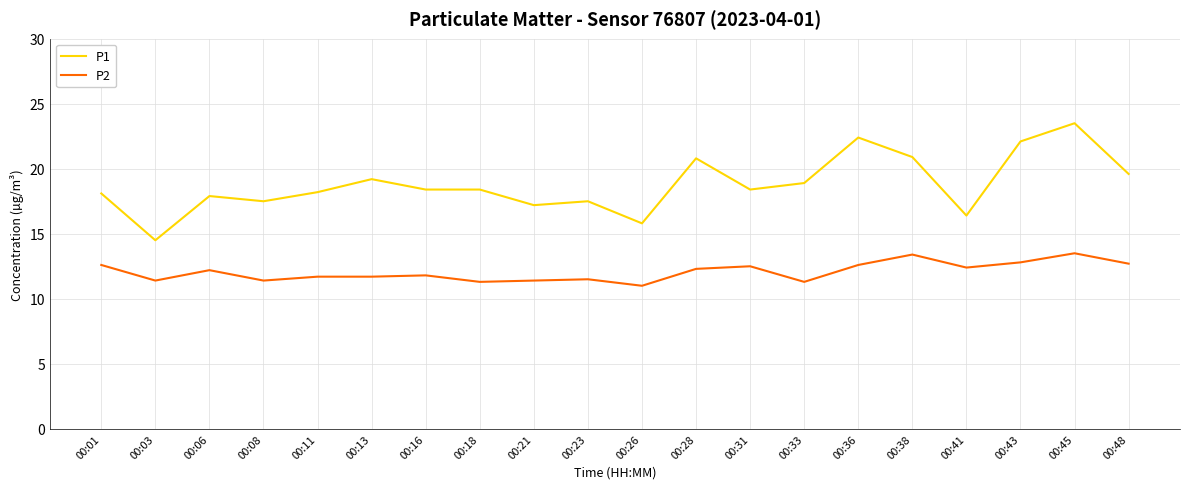

Which series has the widest spread of values?

P1